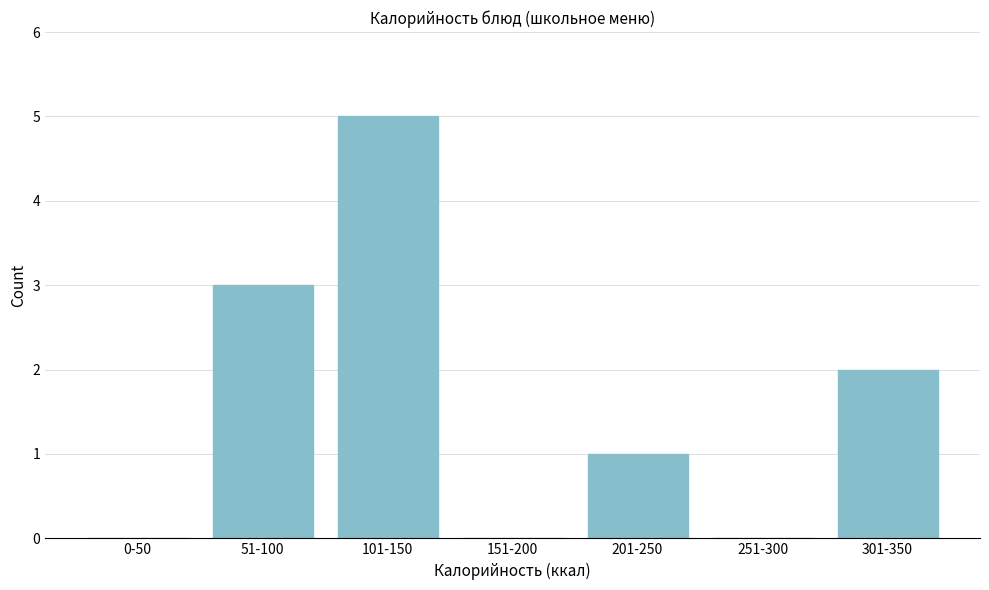

Reading right to left, list all the values displayed in this chart.

301-350=2	251-300=0	201-250=1	151-200=0	101-150=5	51-100=3	0-50=0